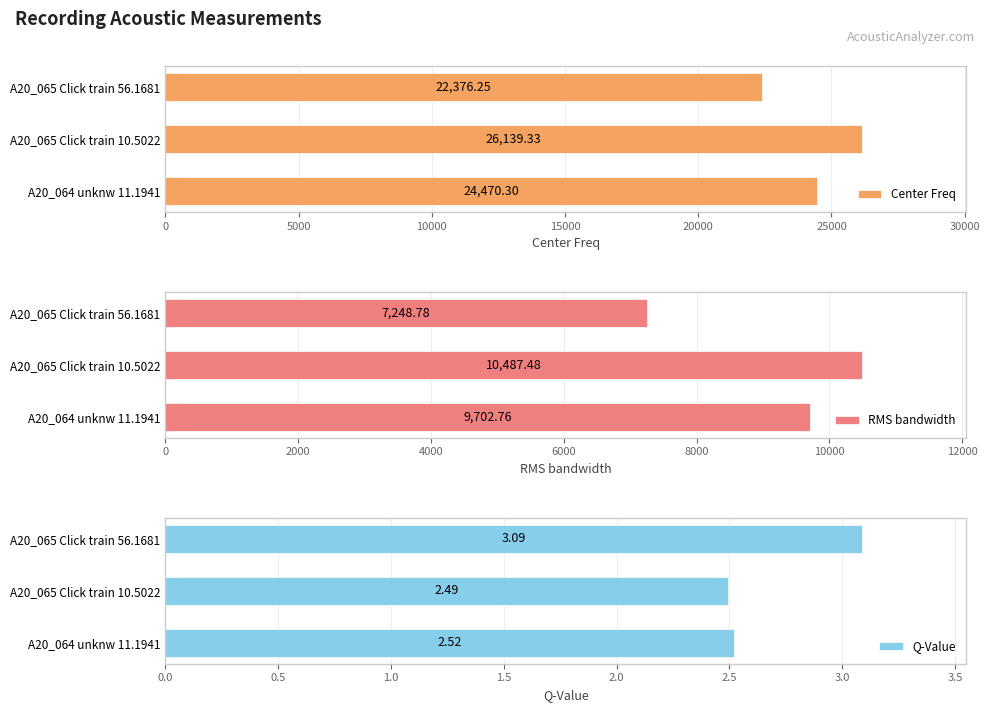

Which series has the largest range (max minus min)?

Center Freq